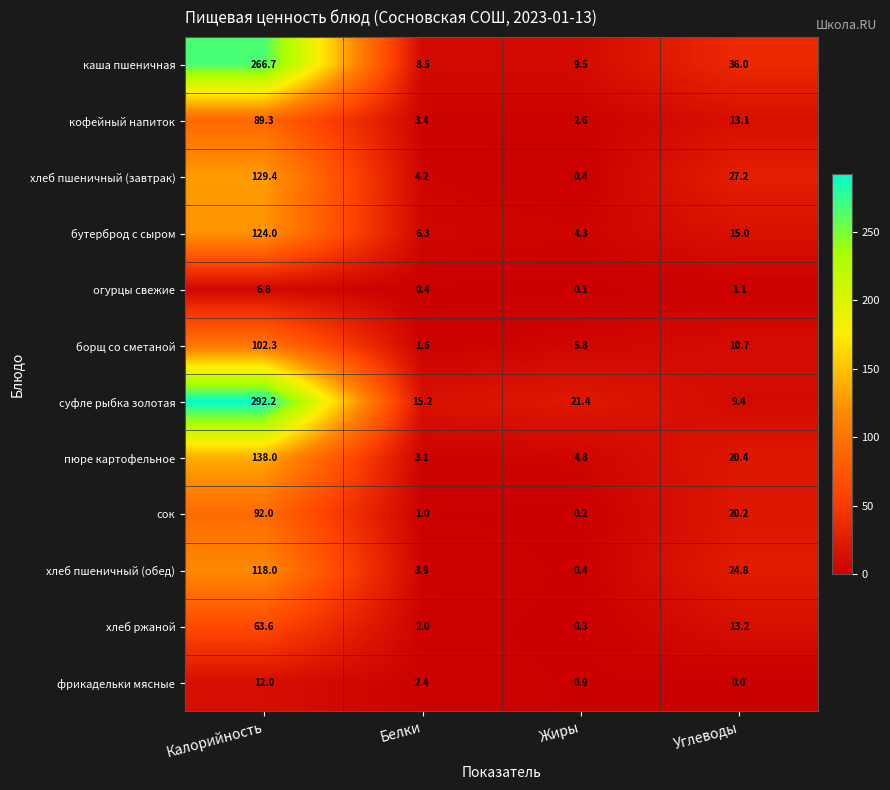

At Калорийность, list the series in order from smallest to largest.

огурцы свежие, фрикадельки мясные, хлеб ржаной, кофейный напиток, сок, борщ со сметаной, хлеб пшеничный (обед), бутерброд с сыром, хлеб пшеничный (завтрак), пюре картофельное, каша пшеничная, суфле рыбка золотая